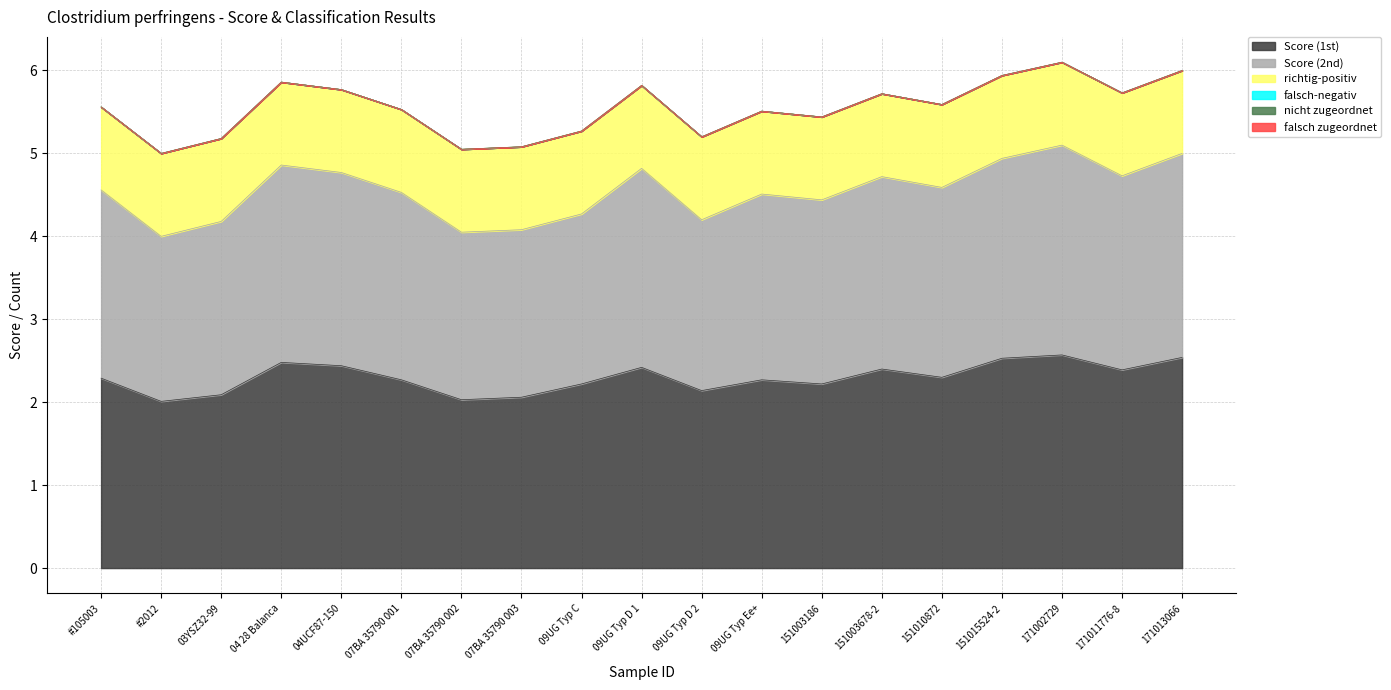

Reading left to right, extract all data points from this chart.

Score (1st): 2.3	2.0	2.1	2.5	2.4	2.3	2.0	2.1	2.2	2.4	2.1	2.3	2.2	2.4	2.3	2.5	2.6	2.4	2.5
Score (2nd): 2.3	2.0	2.1	2.4	2.3	2.3	2.0	2.0	2.0	2.4	2.1	2.2	2.2	2.3	2.3	2.4	2.5	2.3	2.5
richtig-positiv: 1.0	1.0	1.0	1.0	1.0	1.0	1.0	1.0	1.0	1.0	1.0	1.0	1.0	1.0	1.0	1.0	1.0	1.0	1.0
falsch-negativ: 0.0	0.0	0.0	0.0	0.0	0.0	0.0	0.0	0.0	0.0	0.0	0.0	0.0	0.0	0.0	0.0	0.0	0.0	0.0
nicht zugeordnet: 0.0	0.0	0.0	0.0	0.0	0.0	0.0	0.0	0.0	0.0	0.0	0.0	0.0	0.0	0.0	0.0	0.0	0.0	0.0
falsch zugeordnet: 0.0	0.0	0.0	0.0	0.0	0.0	0.0	0.0	0.0	0.0	0.0	0.0	0.0	0.0	0.0	0.0	0.0	0.0	0.0